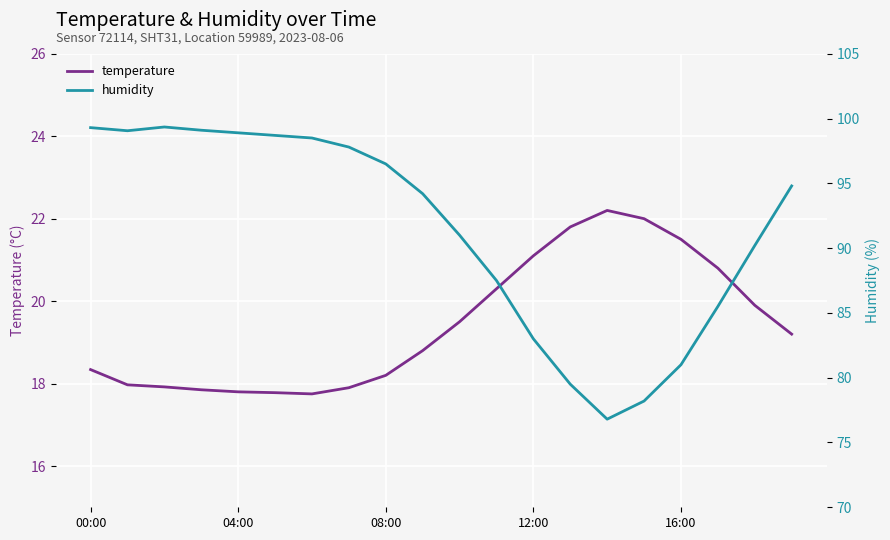

Which series has the largest total across all categories?

humidity